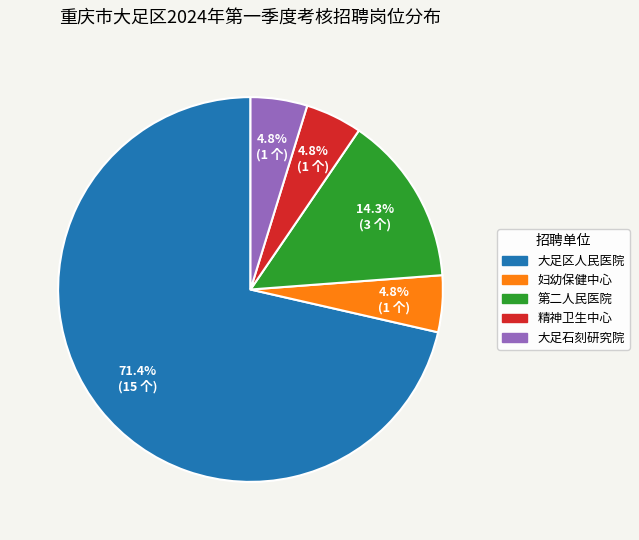

Is there a majority slice in this chart?

Yes